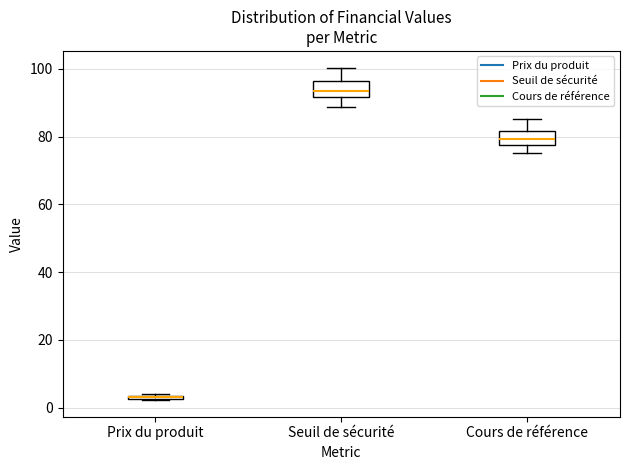

Where is the lower edge of the box for Prix du produit on the y-axis? The values are not printed on the chart, so give them approximately, as read against the axis.

2